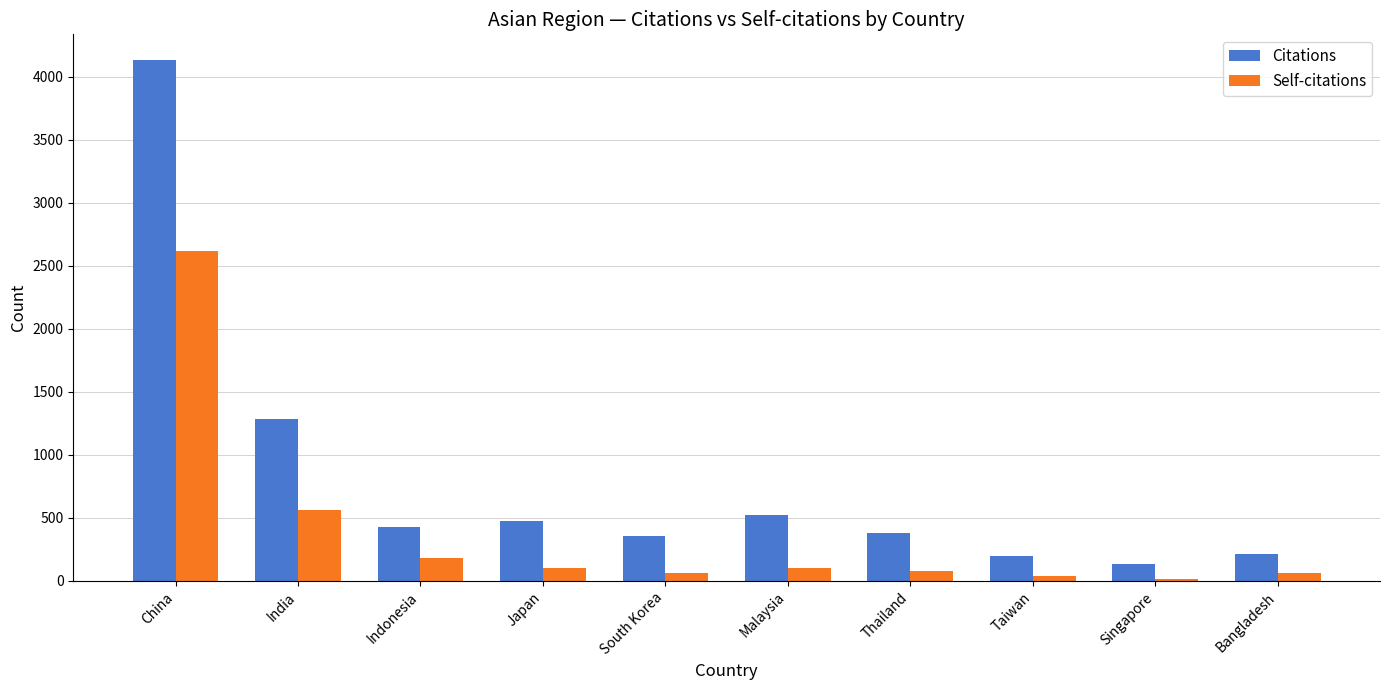

What is the difference between the Self-citations values at Indonesia and Malaysia?

76